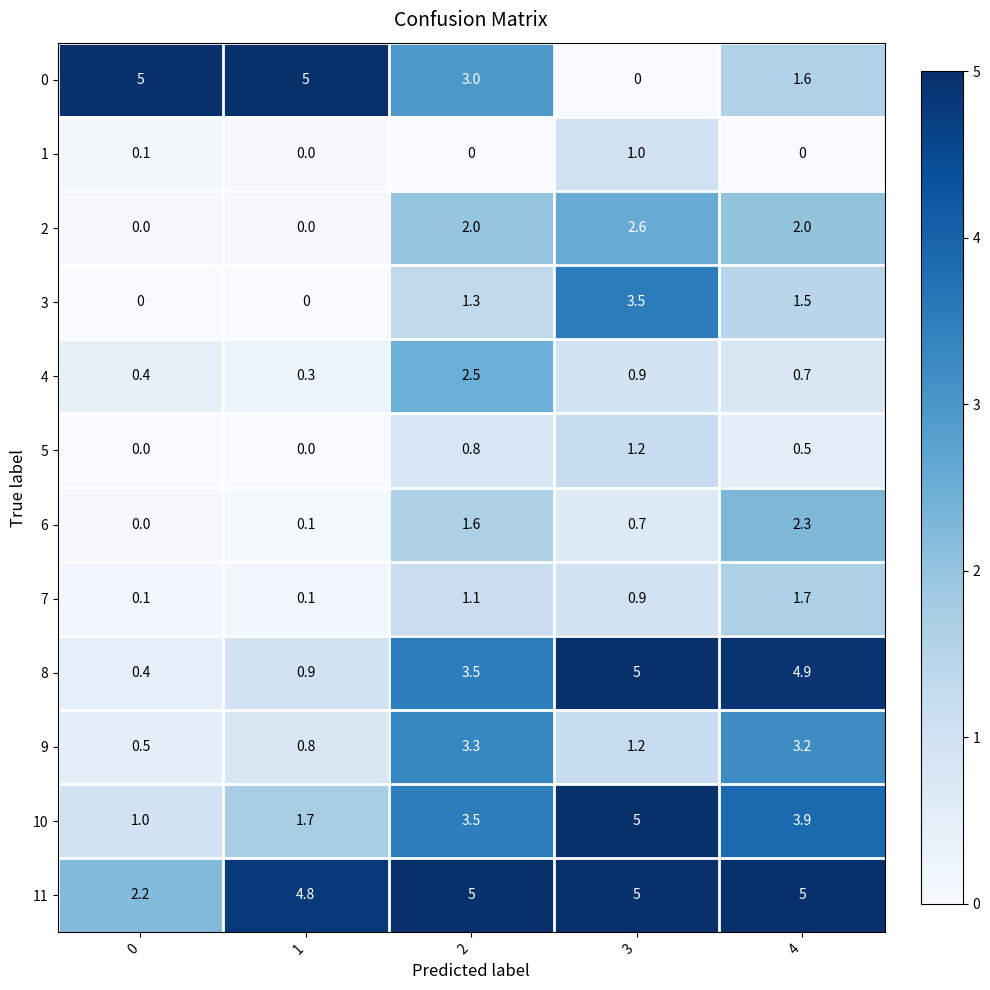

Which series changed the most between 1 and 2?

8